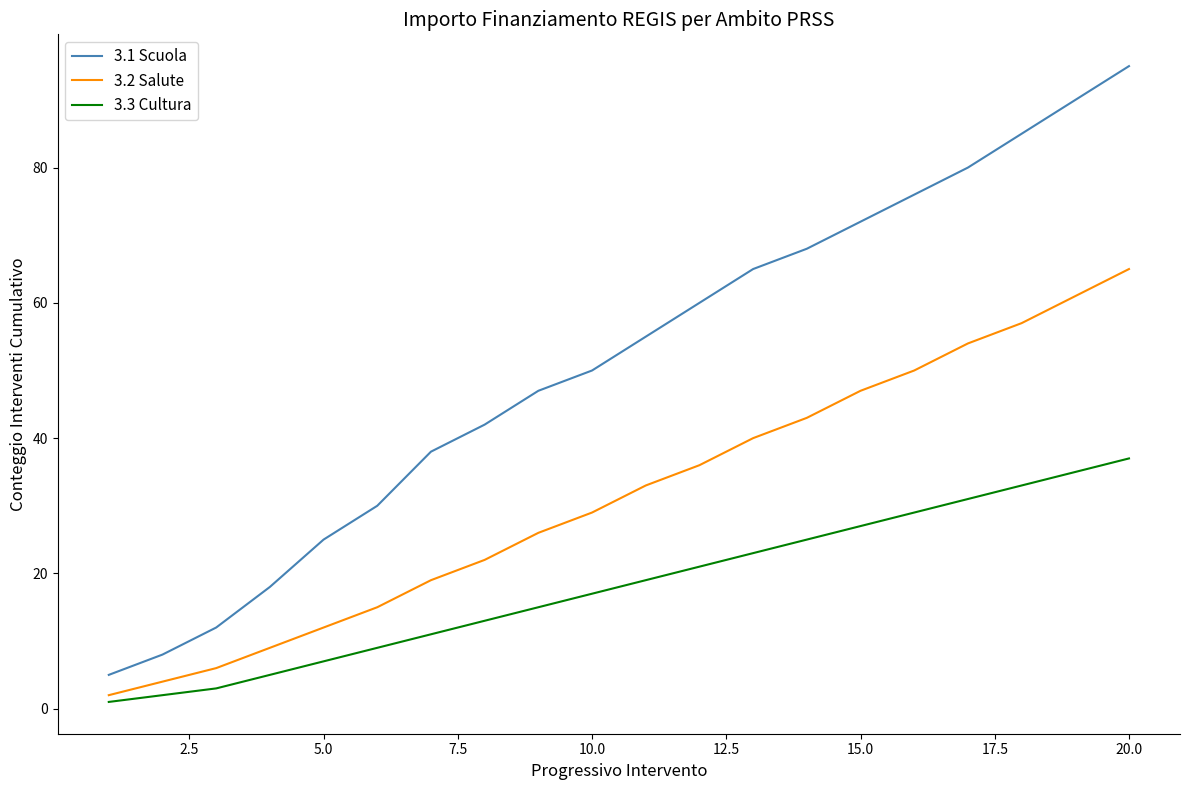

True or false: 3.2 Salute and 3.1 Scuola intersect in this chart.

False